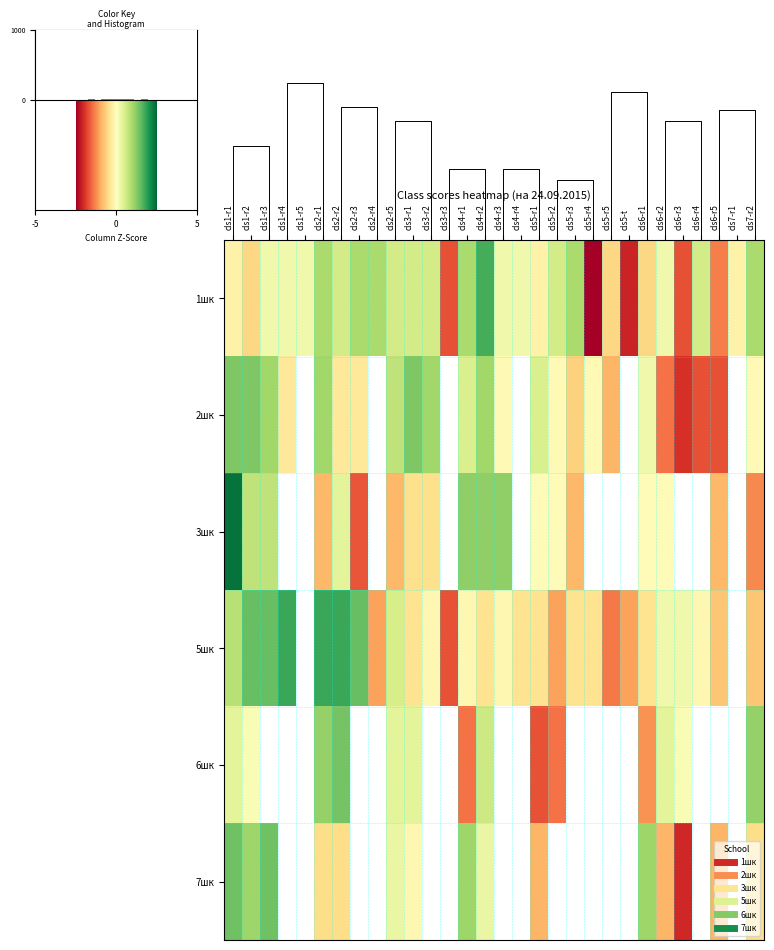

The value of 1шк at cls5-r3 is 1.5. True or false?

False